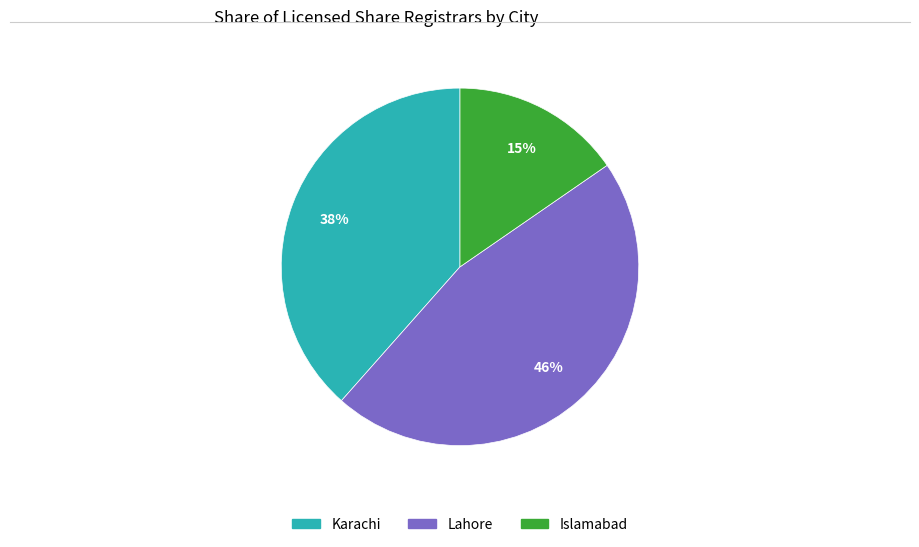

Which slice is the smallest?

Islamabad